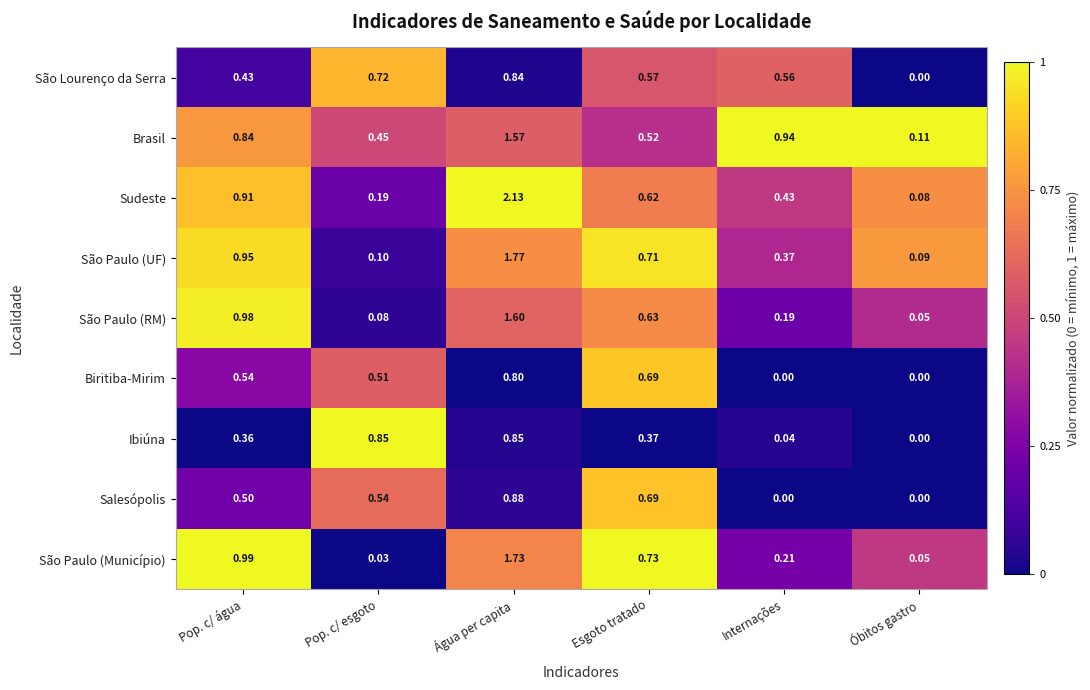

Rank the categories by São Paulo (Município) value from highest to lowest.

Água per capita, Pop. c/ água, Esgoto tratado, Internações, Óbitos gastro, Pop. c/ esgoto